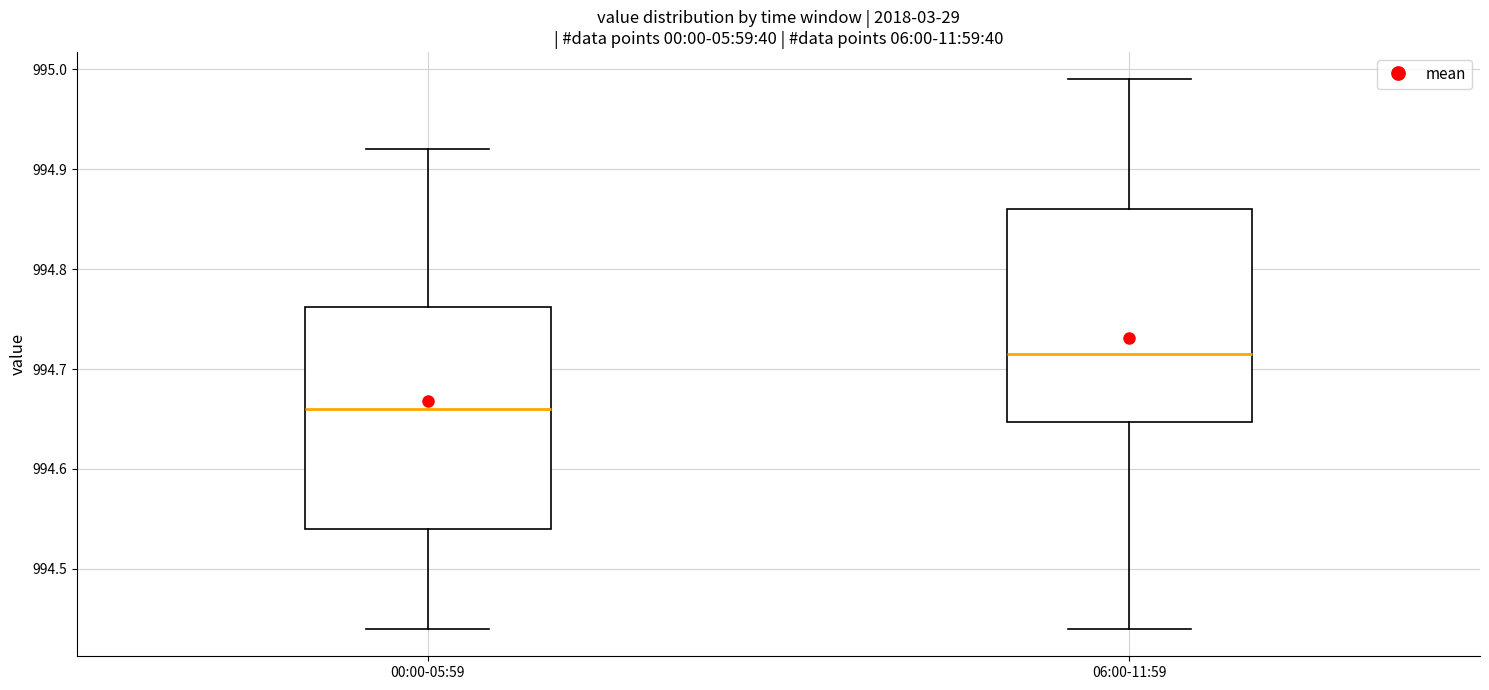

Reading left to right, transcribe this box plot: for each box, give where its median line is, the range the box spans, and where its two whiskers end, as read against the y-axis. The values are not printed on the chart, so give them approximately, as read against the axis.

00:00-05:59: median 994.66, box 994.54 to 994.76, whiskers 994.44 to 994.92
06:00-11:59: median 994.72, box 994.65 to 994.86, whiskers 994.44 to 994.99